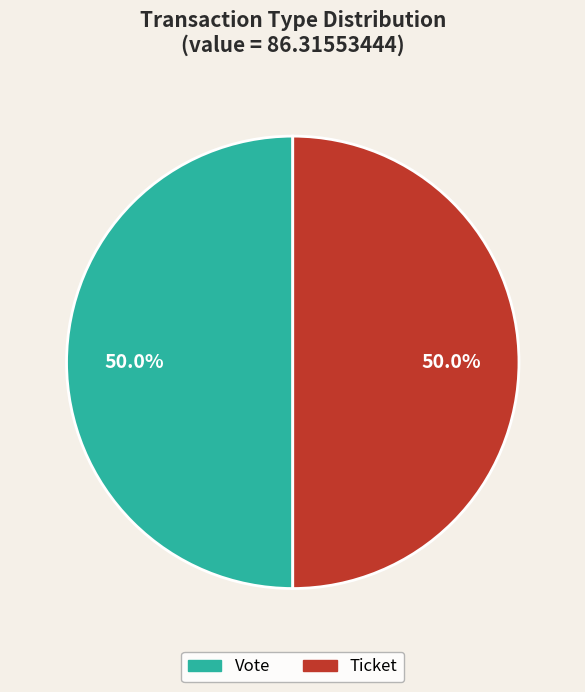

How many slices are in this pie chart?

2